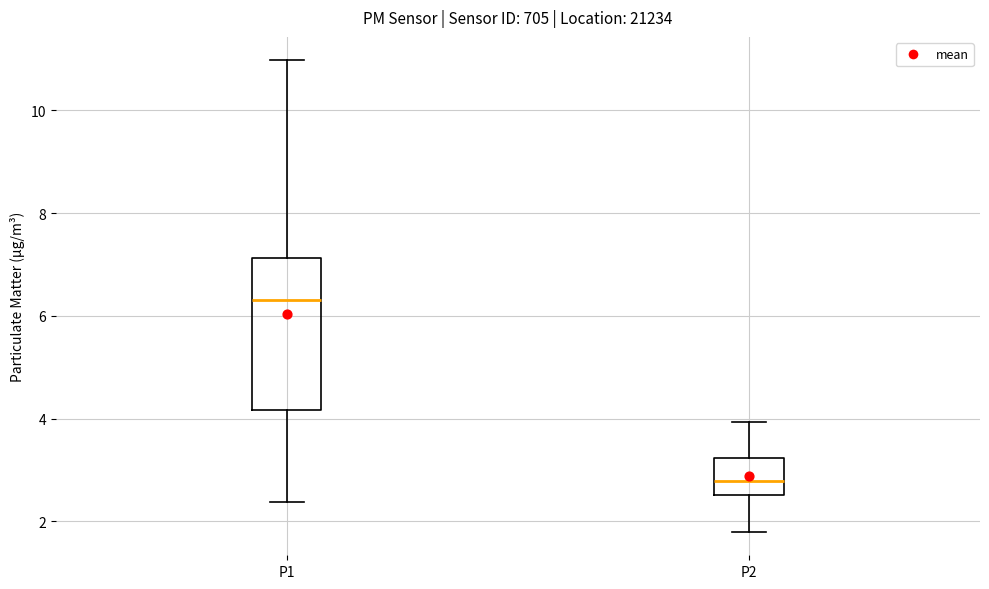

Which box is the tallest, from its lower edge to its upper edge?

P1